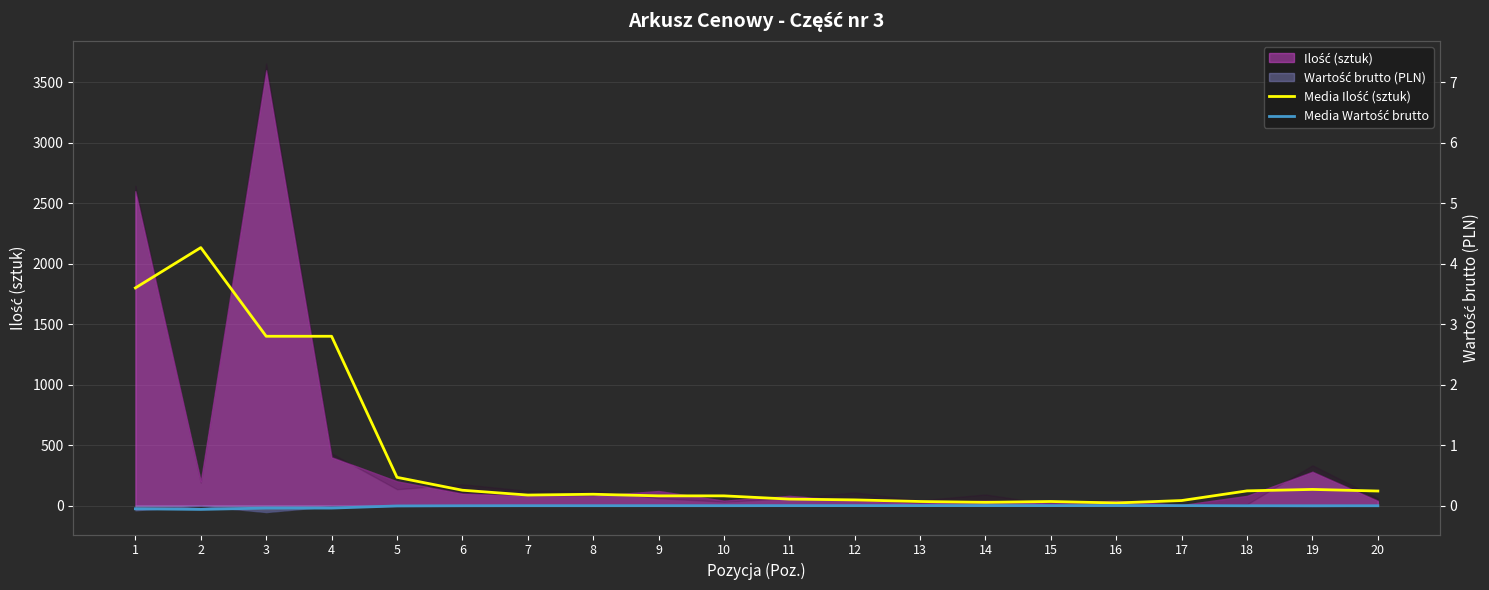

Which has a higher value, 15 or 7?

7